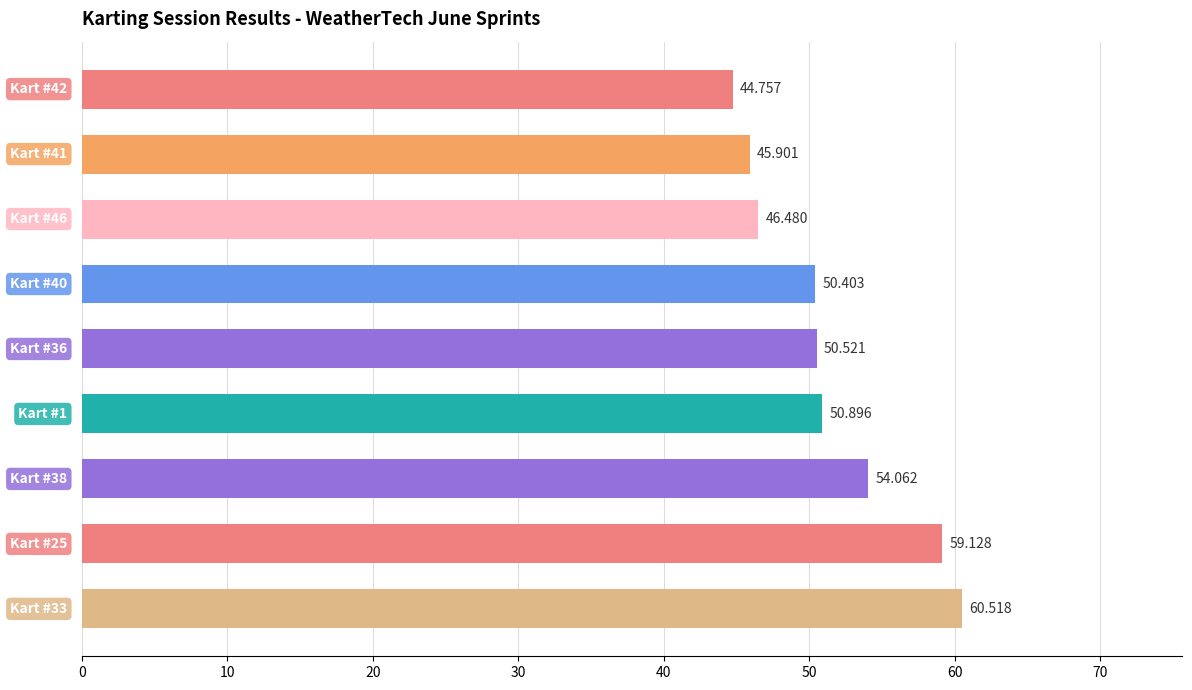

How many data points are less than 50?

3